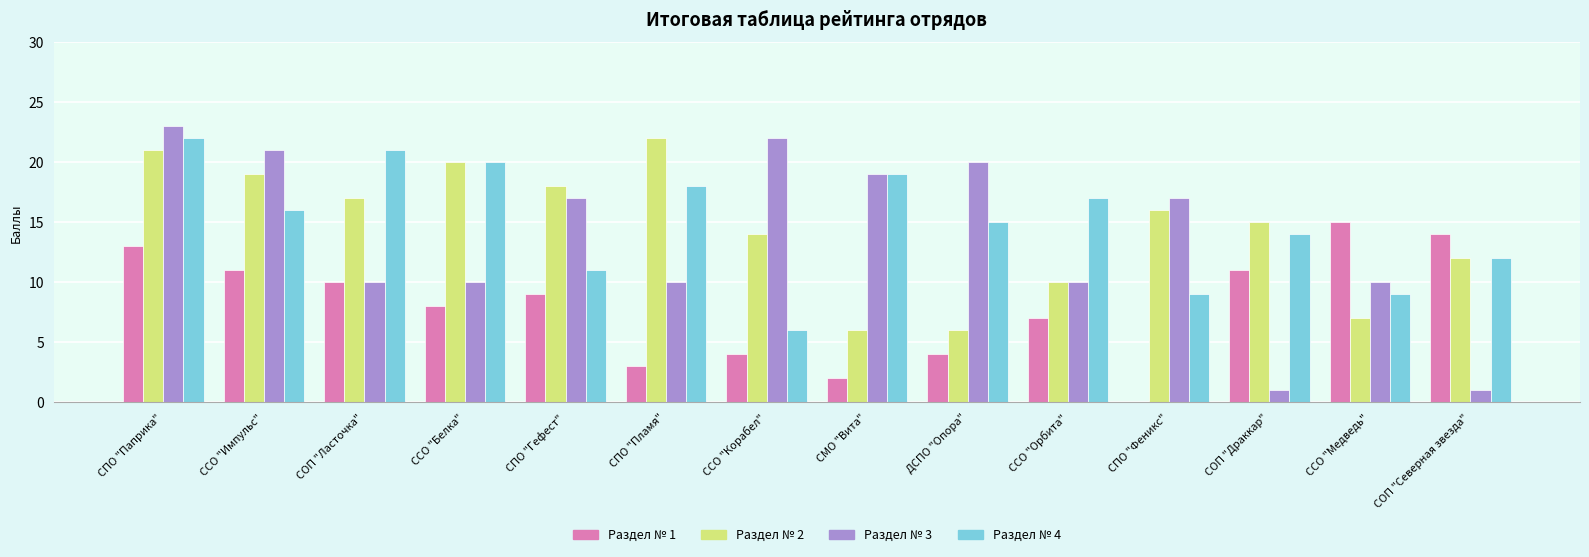

At which category is the sum across all series the highest?

СПО "Паприка"